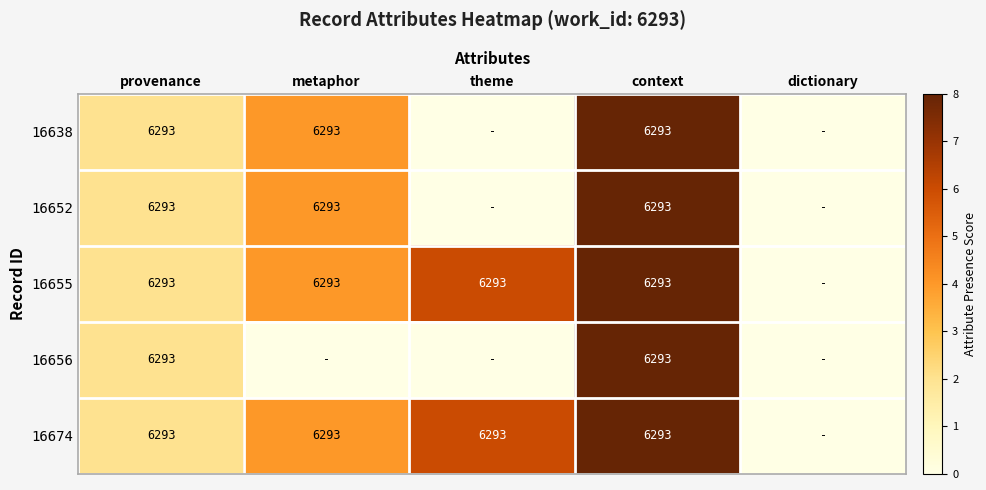

What is the sum of the 16638 values at metaphor and provenance?

12586